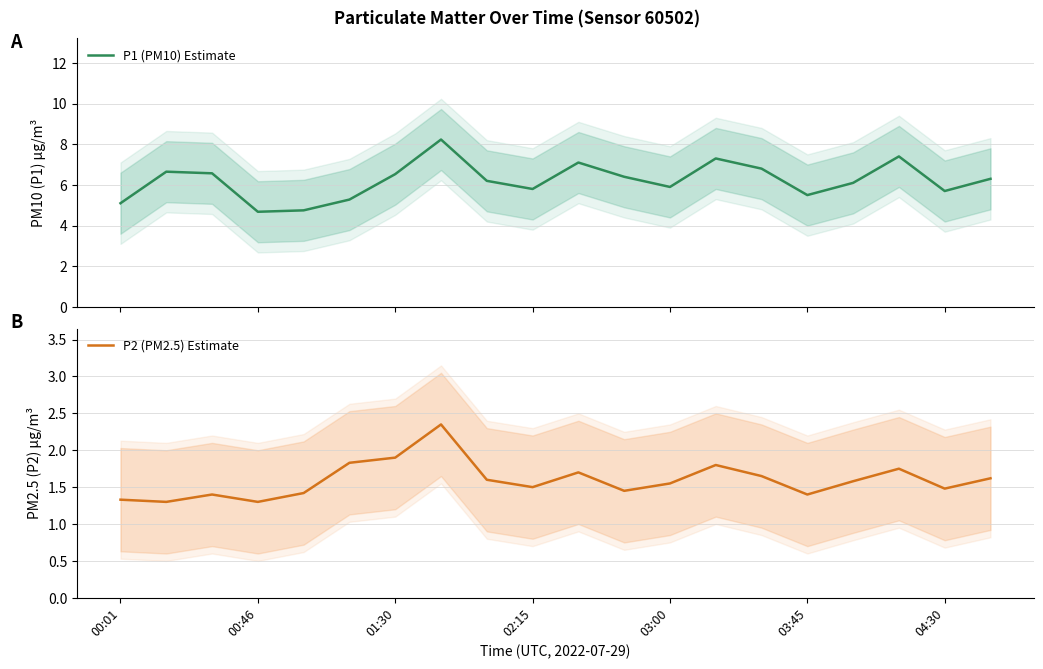

The value of P1 (PM10) Estimate at 00:01 is 2.3. True or false?

False